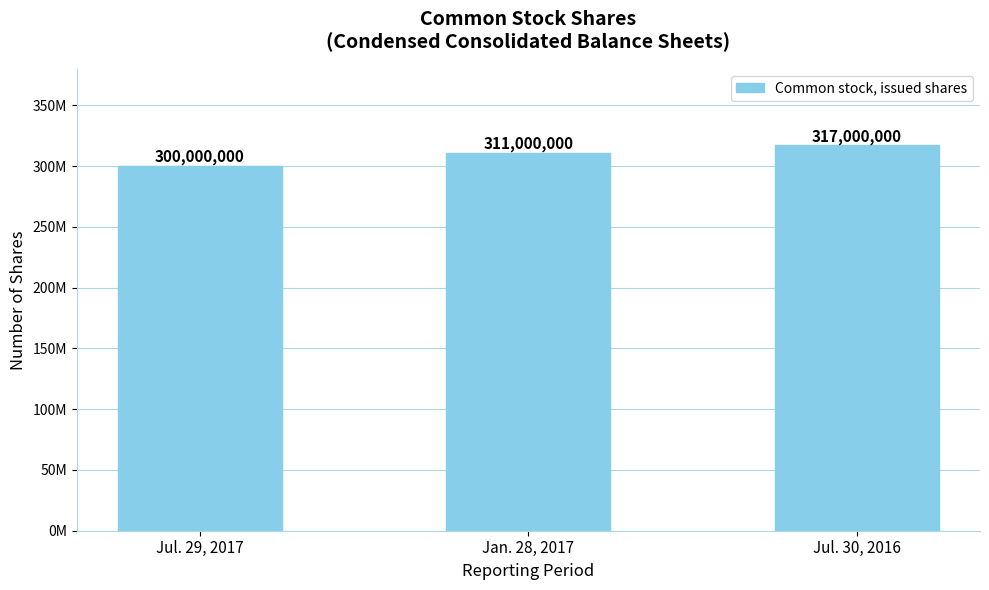

Does the chart contain any negative values?

No